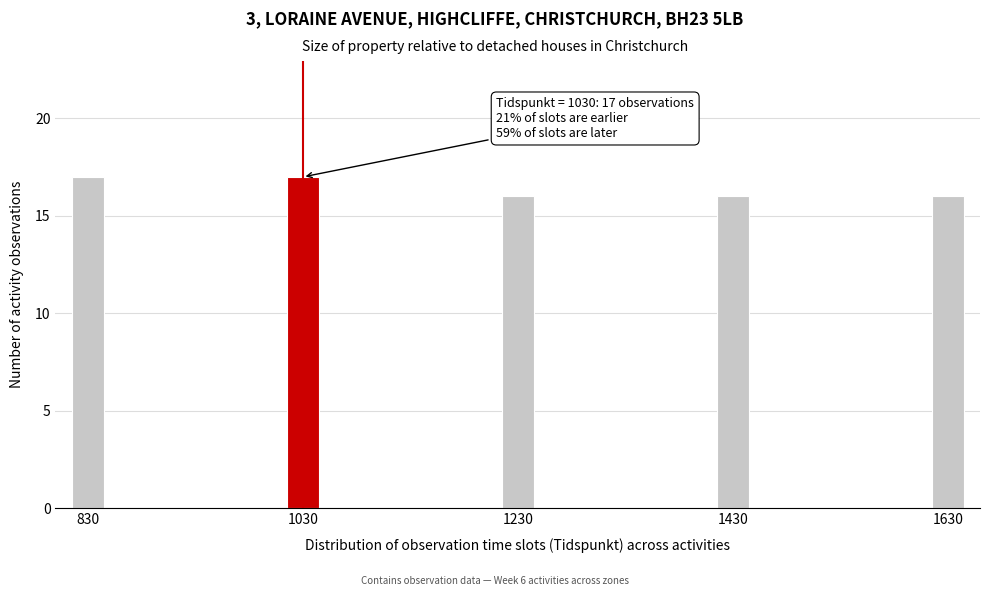

Reading left to right, what are all the values shown in this chart?

17	17	16	16	16